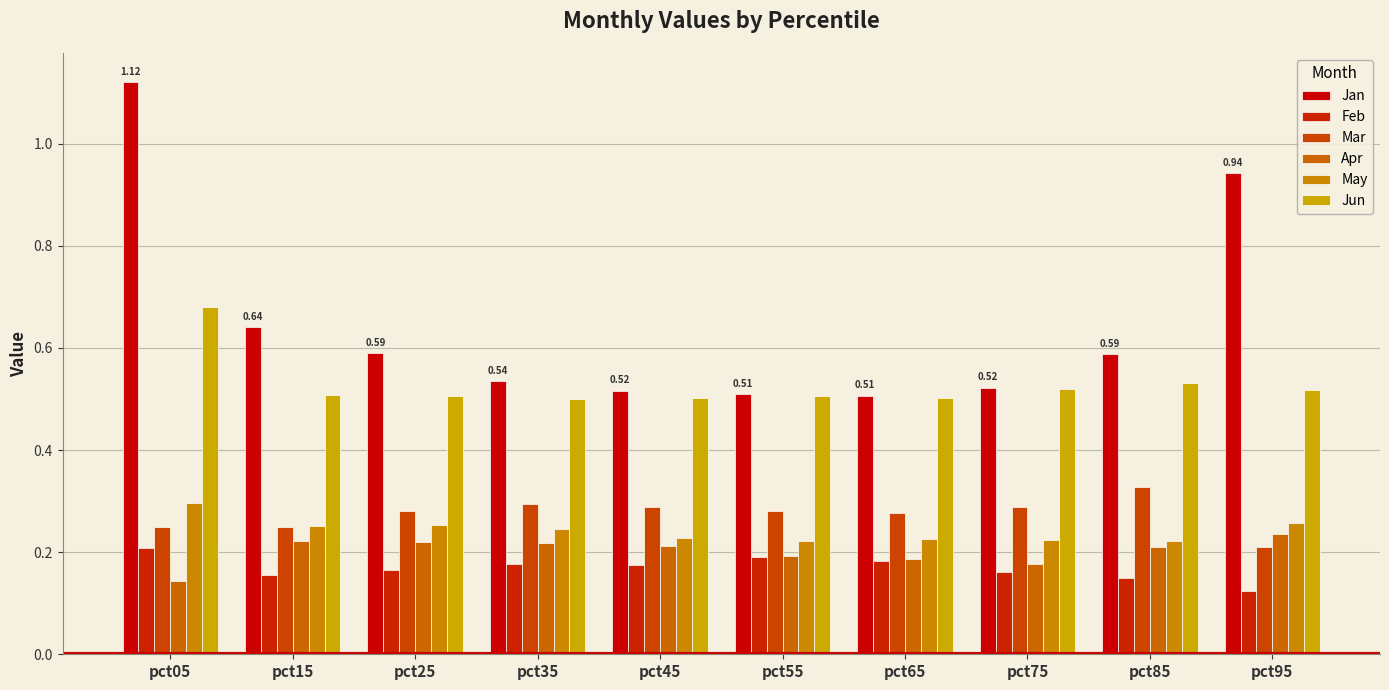

What are all the series names shown in the legend?

Jan, Feb, Mar, Apr, May, Jun